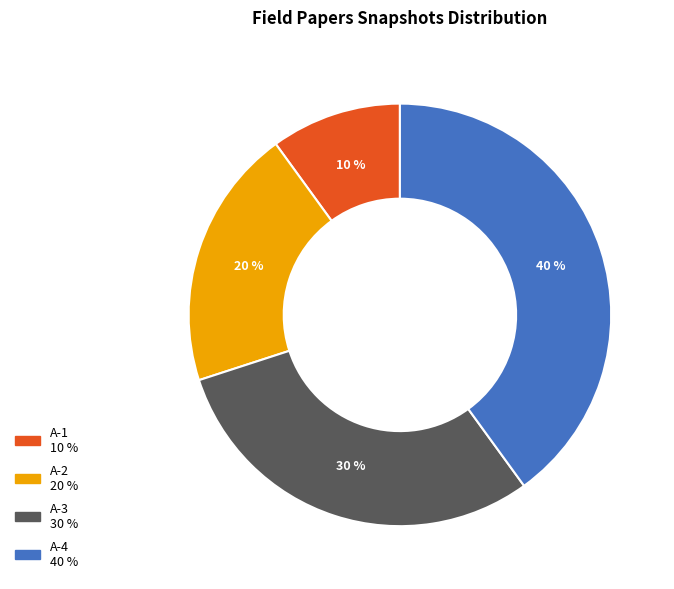

The A-4 slice represents 40% of the pie. True or false?

True